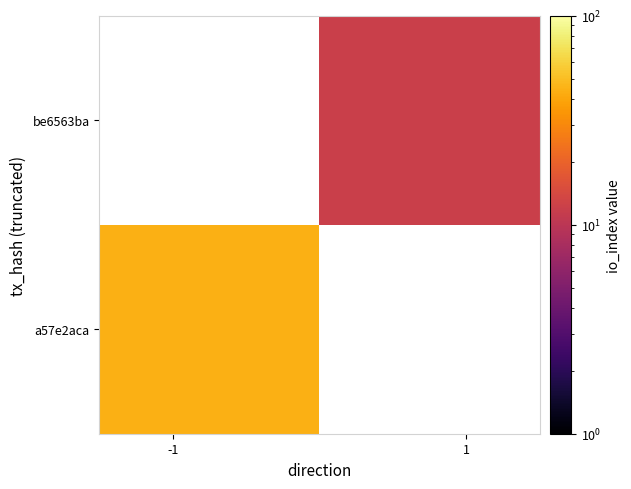

How many values in a57e2aca are above zero?

1